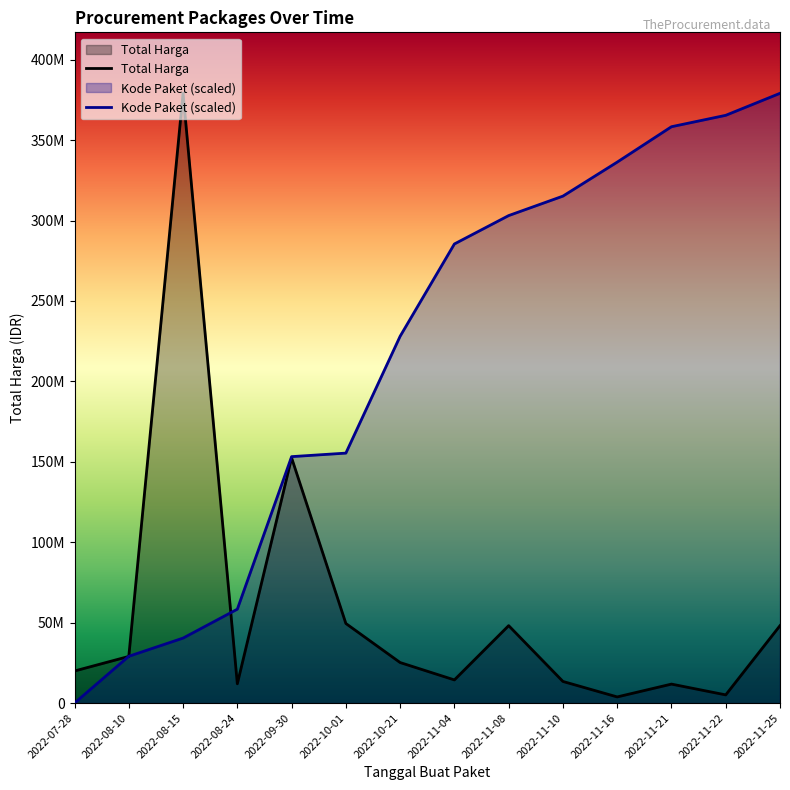

Reading left to right, transcribe all the data shown in this chart.

Total Harga: 2022-07-28=19950000.0	2022-08-10=29000000.0	2022-08-15=379075000.0	2022-08-24=12000000.0	2022-09-30=152477000.0	2022-10-01=49478000.0	2022-10-21=25200000.0	2022-11-04=14400000.0	2022-11-08=48140000.0	2022-11-10=13442000.0	2022-11-16=3825000.0	2022-11-21=11800000.0	2022-11-22=5093000.0	2022-11-25=48140000.0
Kode Paket (scaled): 2022-07-28=0.0	2022-08-10=29093552.2	2022-08-15=40401367.1	2022-08-24=58373260.6	2022-09-30=153206539.5	2022-10-01=155395830.1	2022-10-21=228046409.6	2022-11-04=285425924.7	2022-11-08=303062658.8	2022-11-10=315168285.9	2022-11-16=336303661.3	2022-11-21=358308808.4	2022-11-22=365396431.3	2022-11-25=379075000.0